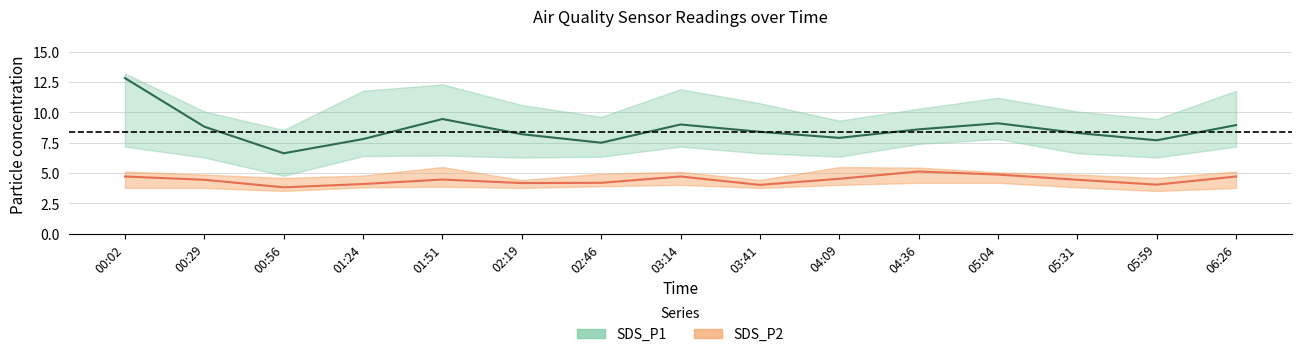

What position from the left is 03:41?

9